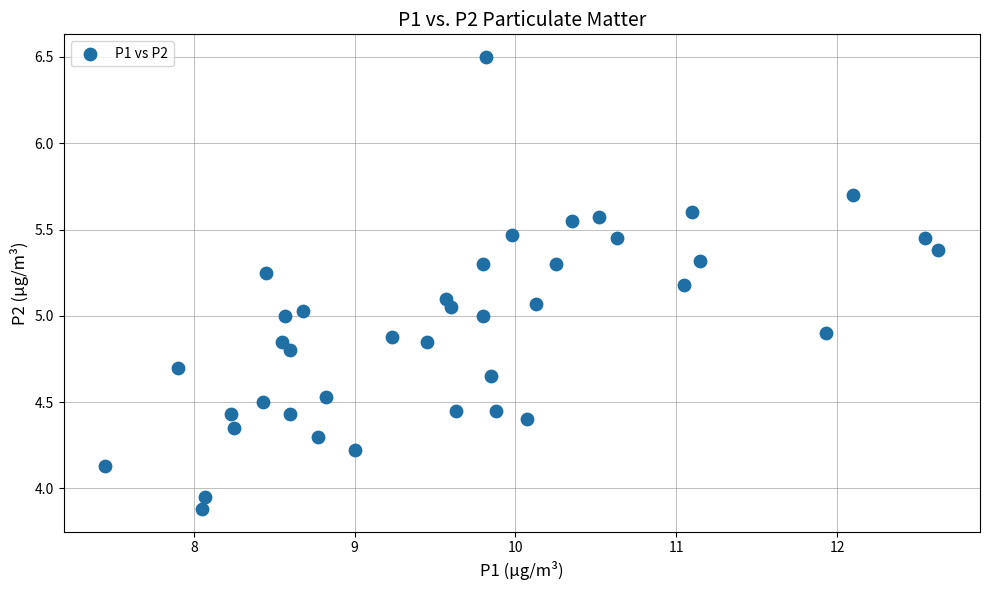

What is the range of Y values (max minus min)?

2.6